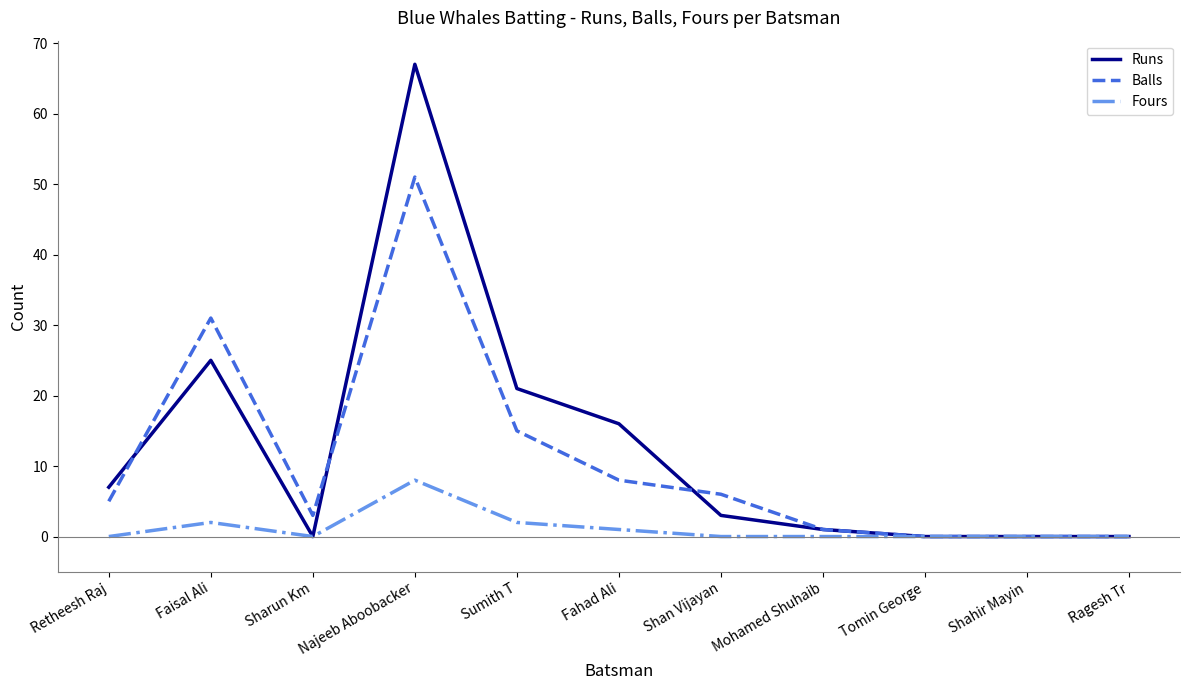

How many lines are shown in the chart?

3